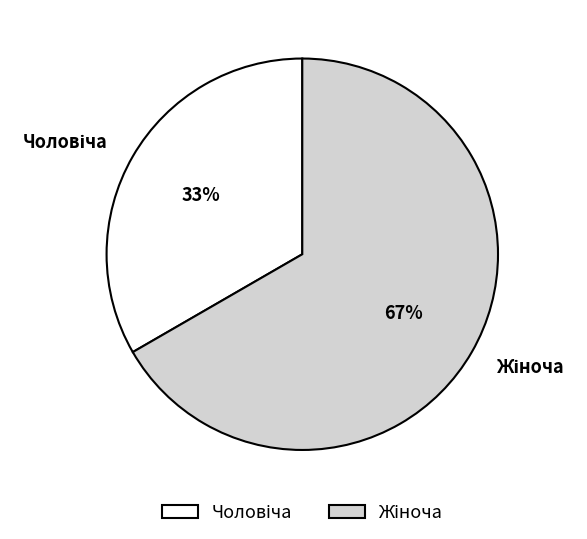

Does any single category account for the majority?

Yes